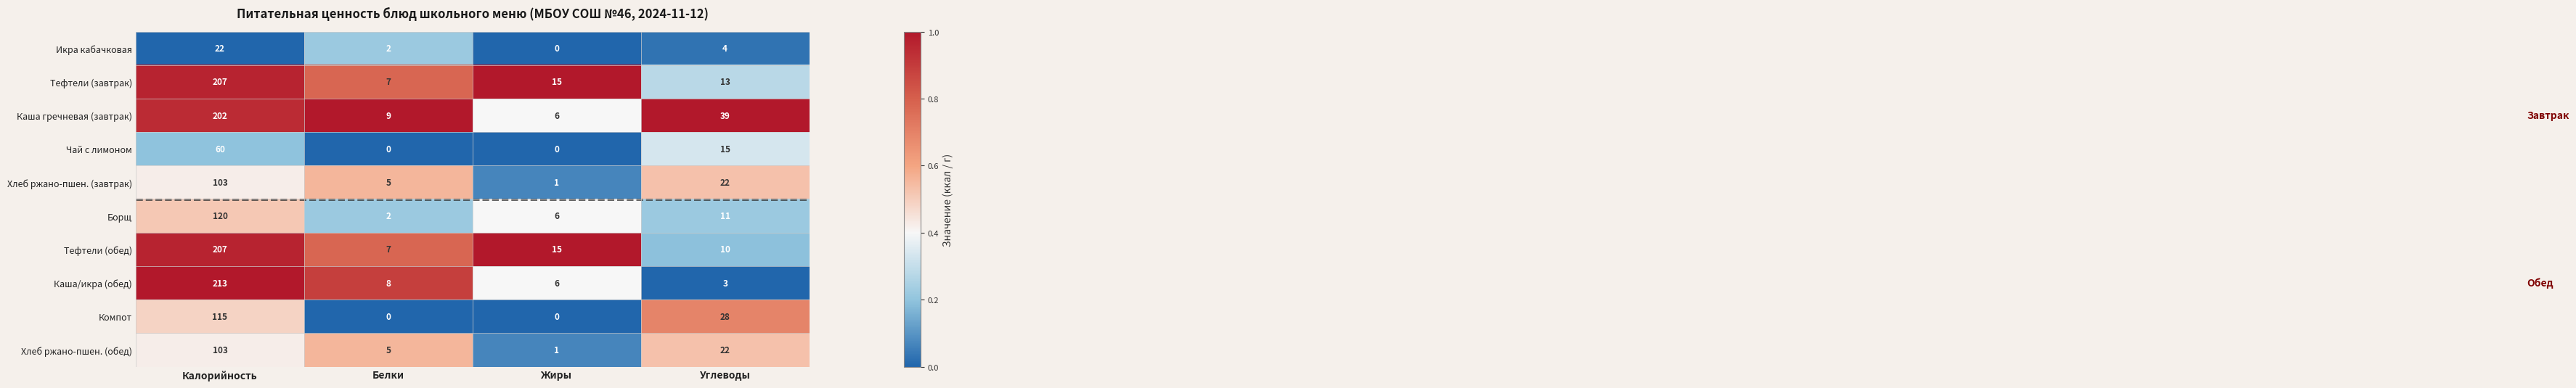

Where is Каша гречневая (завтрак) nearest to the value 104?

Углеводы